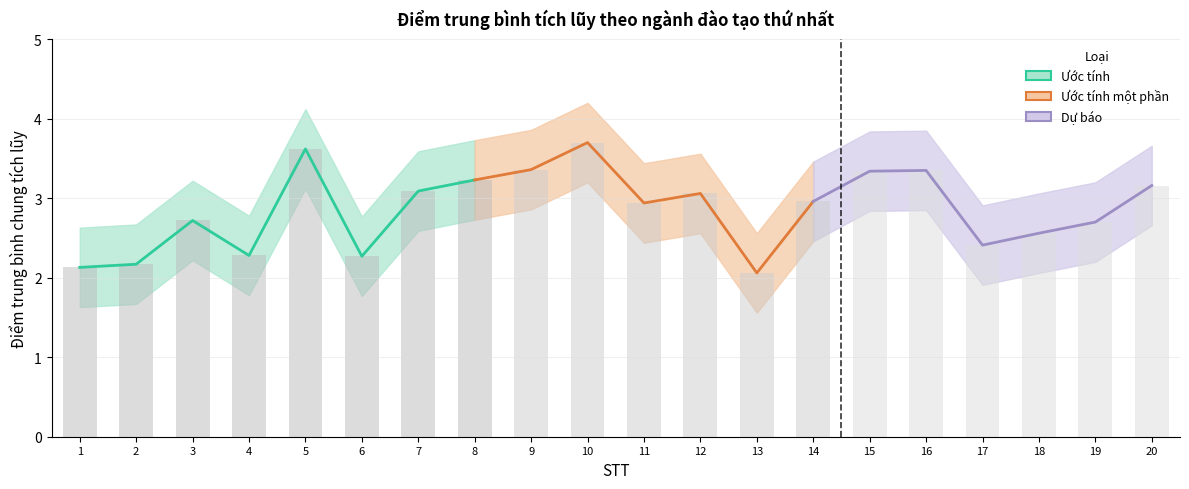

What is the minimum value for Điểm TB trung bình ± 0.5 lower?

1.6